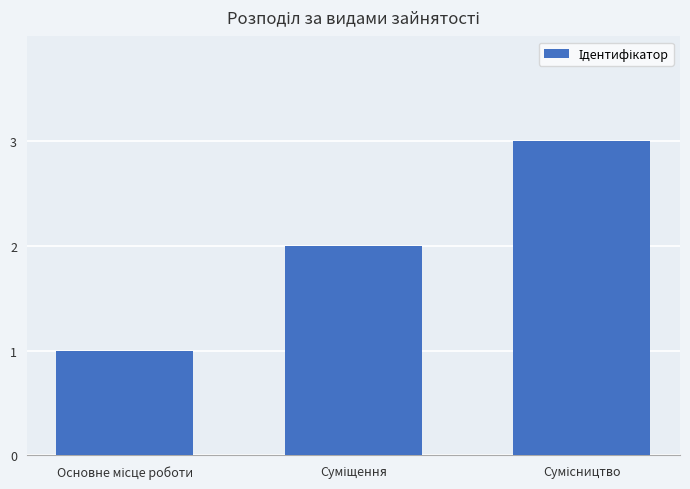

How many values are between 1 and 3?

3